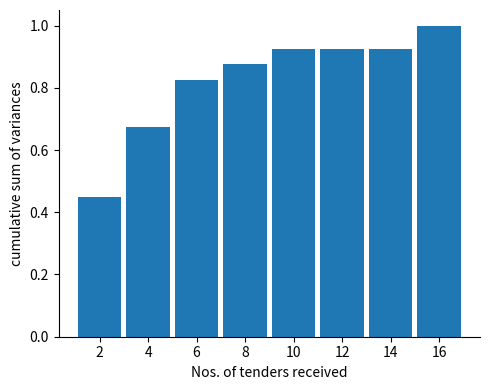

Reading left to right, transcribe this chart: for each bar, give the range it covers on the x-axis and its height. The values are not printed on the chart, so give them approximately, as read against the axis.

1 to 3: 0.46
3 to 5: 0.68
5 to 7: 0.82
7 to 9: 0.88
9 to 11: 0.92
11 to 13: 0.92
13 to 15: 0.92
15 to 17: 1.00